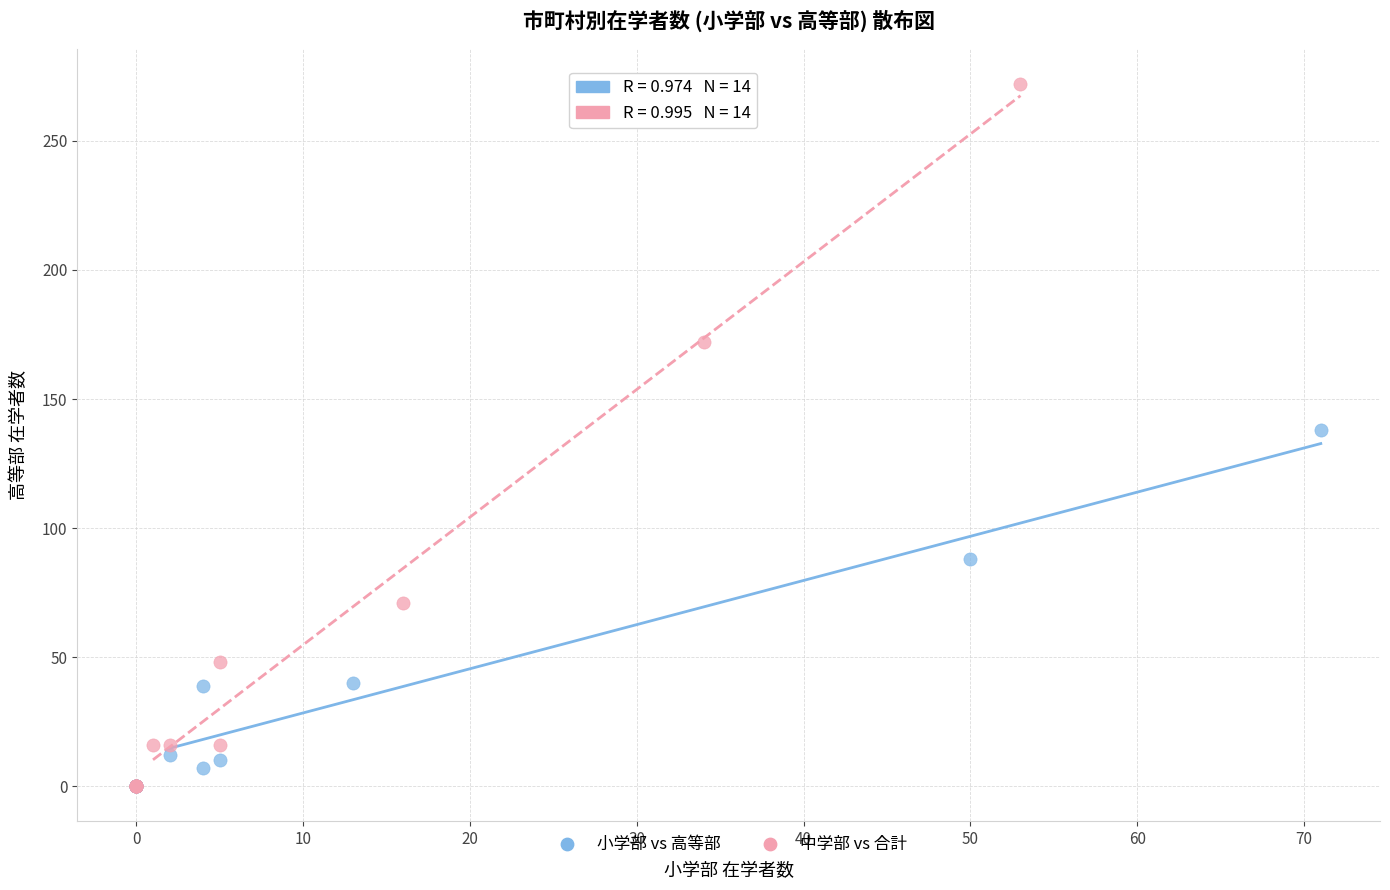

Which series has the largest Y range (max minus min)?

中学部 vs 合計